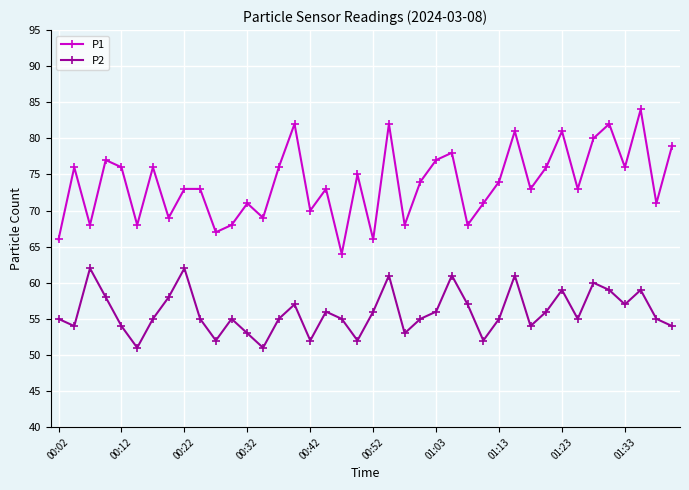

What is the maximum value shown in the chart?

84